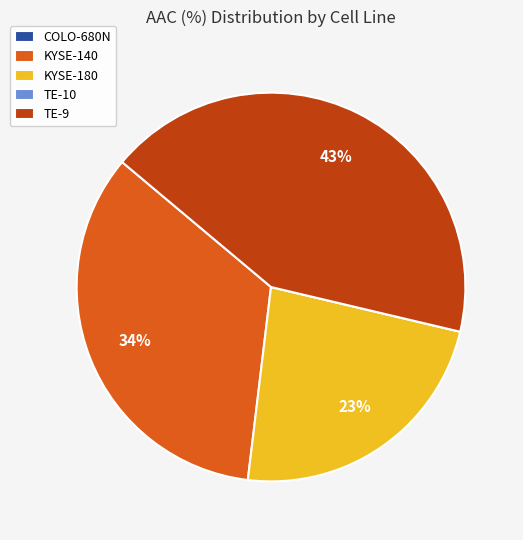

Is it true that KYSE-180 is 23% of the pie?

True